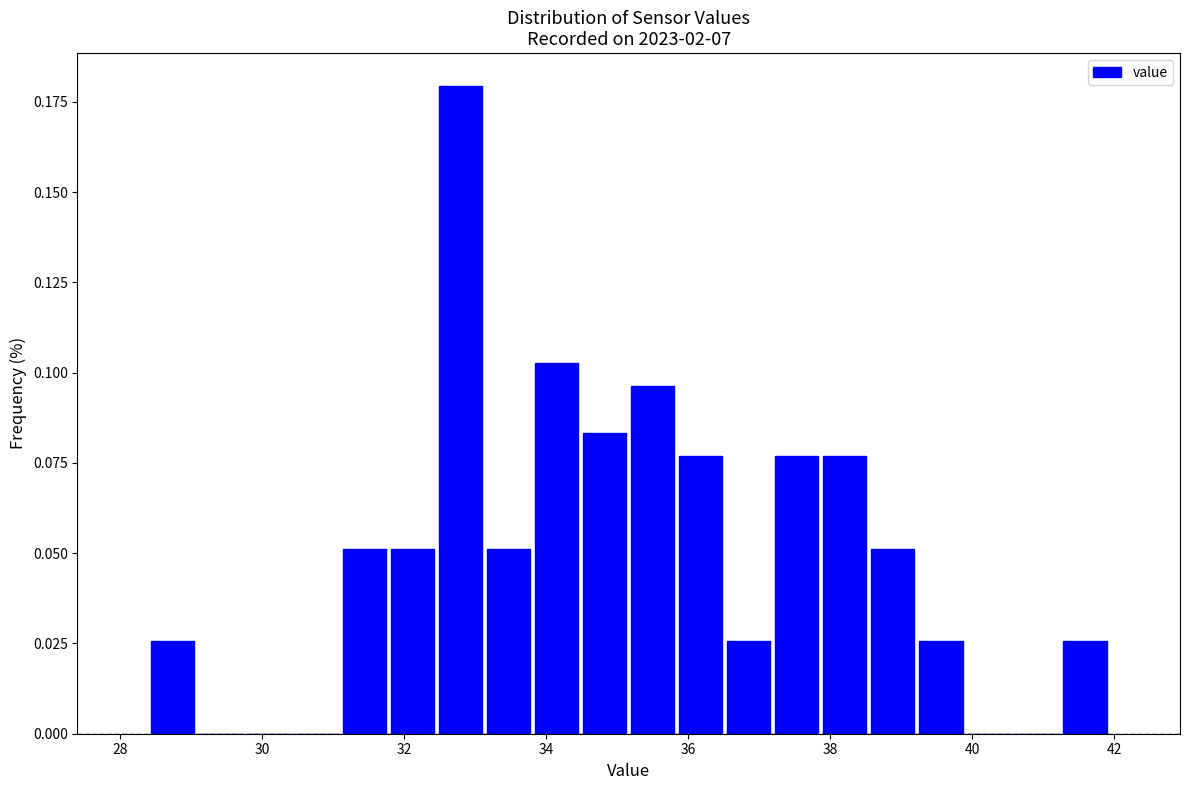

Around what value on the x-axis is the tallest bar? Give the approximate position of its centre, as read against the axis.

32.8